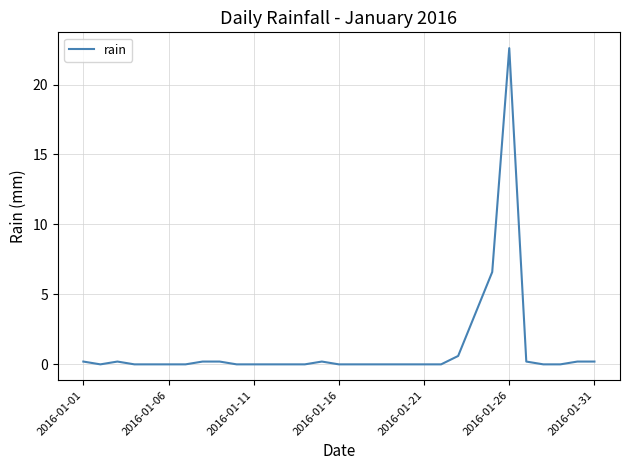

True or false: the data has more than 2 interior local peaks.

True